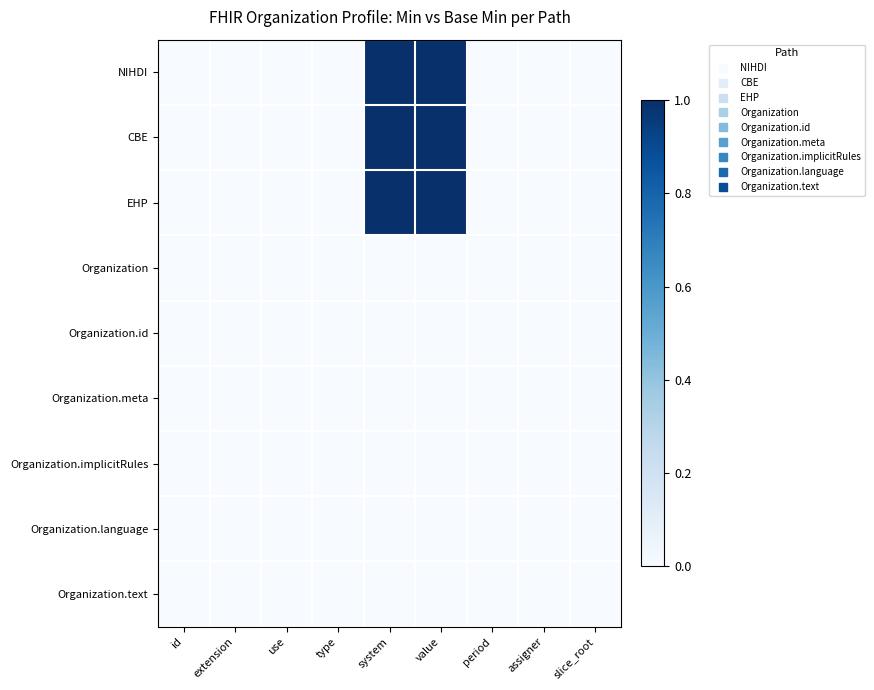

Reading right to left, transcribe all the data shown in this chart.

NIHDI: slice_root=0	assigner=0	period=0	value=1	system=1	type=0	use=0	extension=0	id=0
CBE: slice_root=0	assigner=0	period=0	value=1	system=1	type=0	use=0	extension=0	id=0
EHP: slice_root=0	assigner=0	period=0	value=1	system=1	type=0	use=0	extension=0	id=0
Organization: slice_root=0	assigner=0	period=0	value=0	system=0	type=0	use=0	extension=0	id=0
Organization.id: slice_root=0	assigner=0	period=0	value=0	system=0	type=0	use=0	extension=0	id=0
Organization.meta: slice_root=0	assigner=0	period=0	value=0	system=0	type=0	use=0	extension=0	id=0
Organization.implicitRules: slice_root=0	assigner=0	period=0	value=0	system=0	type=0	use=0	extension=0	id=0
Organization.language: slice_root=0	assigner=0	period=0	value=0	system=0	type=0	use=0	extension=0	id=0
Organization.text: slice_root=0	assigner=0	period=0	value=0	system=0	type=0	use=0	extension=0	id=0